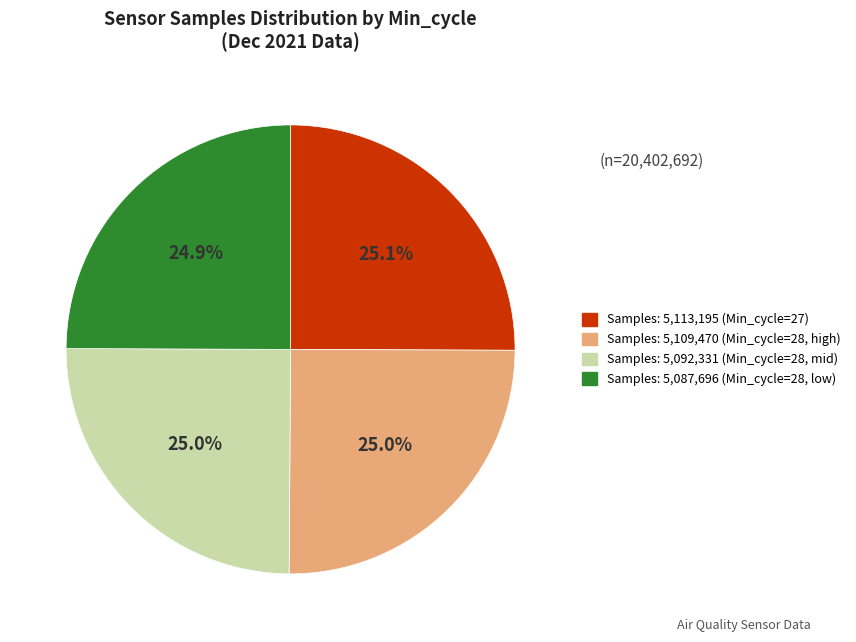

Is there any slice that represents more than half of the pie?

No